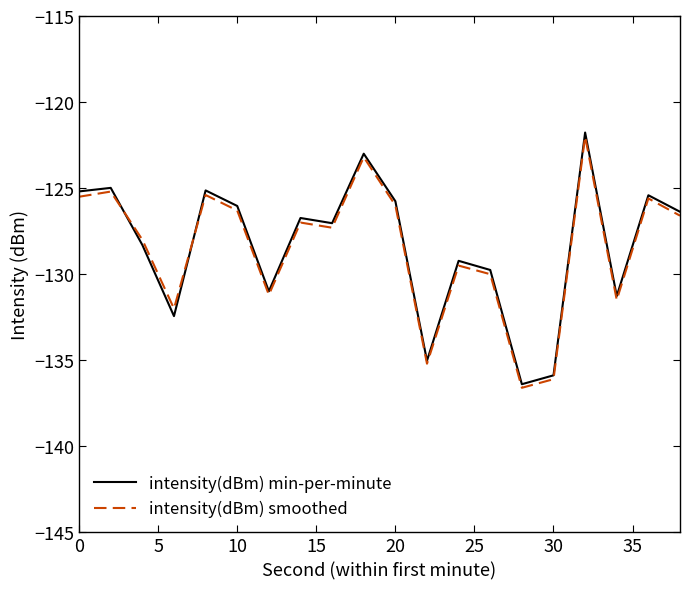

Which series has the largest range (max minus min)?

intensity(dBm) min-per-minute